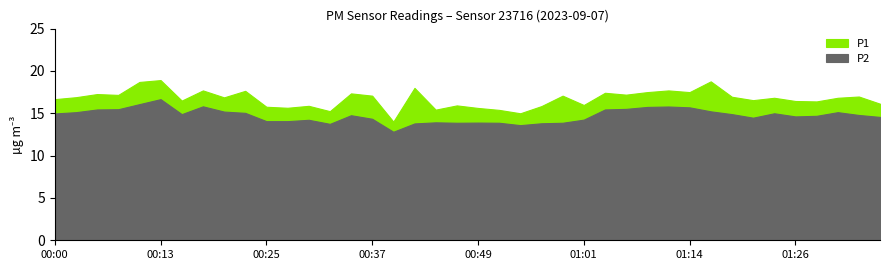

What is the sum of all P1 values?

668.9